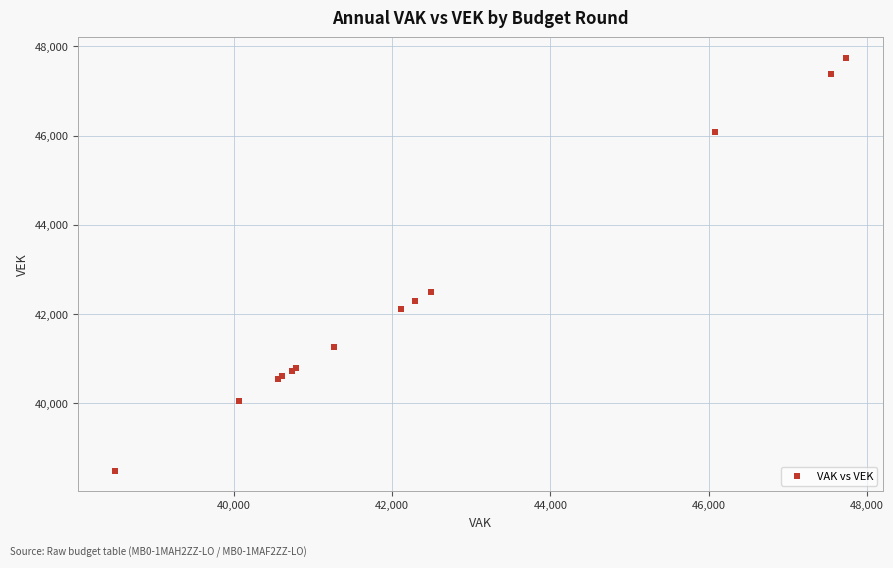

What Y value in the scatter plot is closest to 43117?

42489